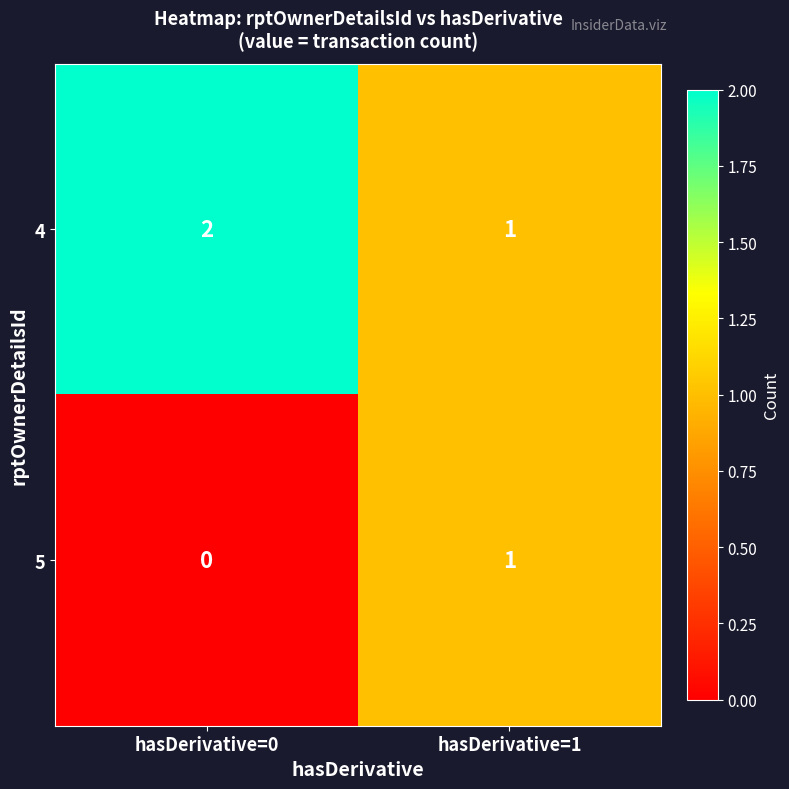

At which category does the chart reach its peak across all series?

hasDerivative=0